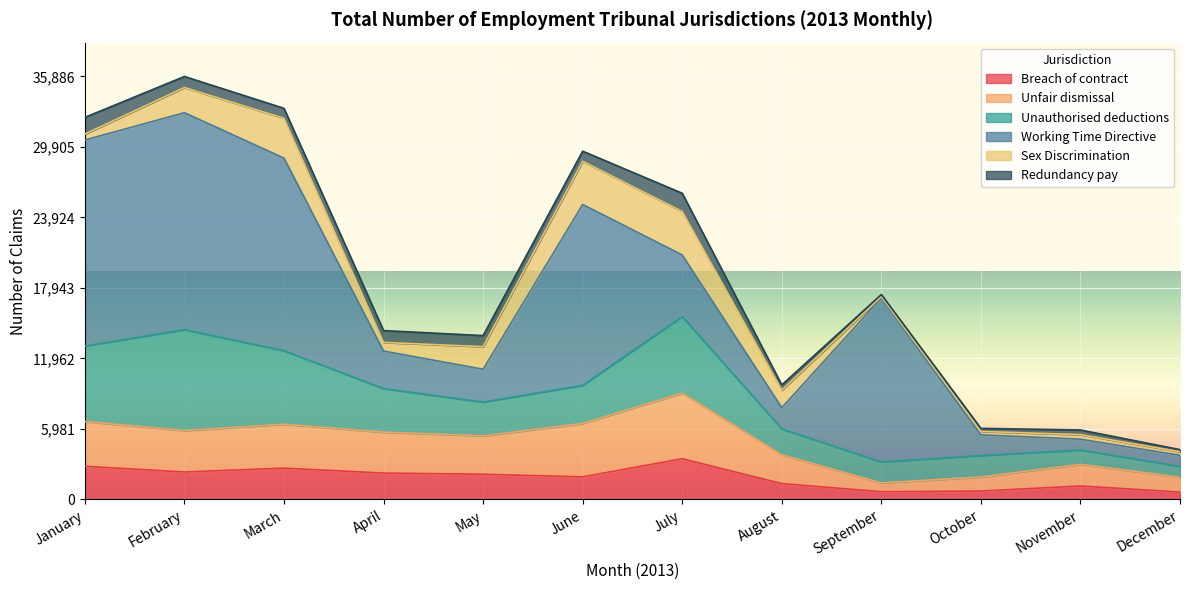

At which label does Sex Discrimination reach its minimum?

September